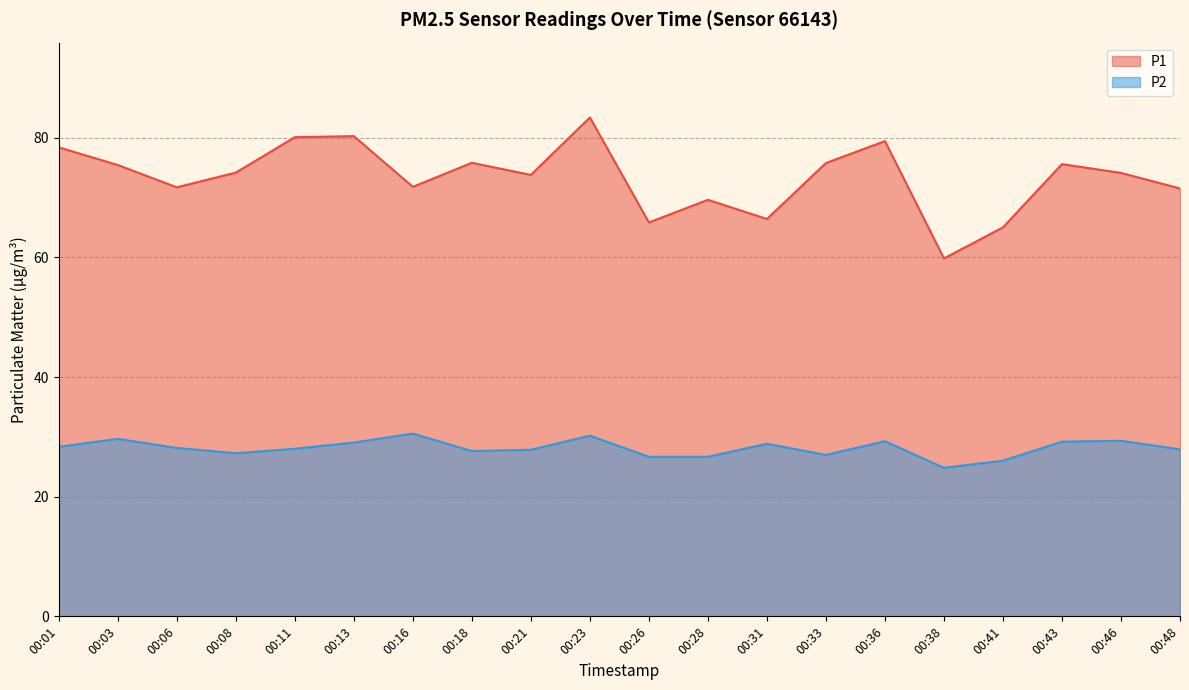

At which category does the chart reach its minimum across all series?

00:38